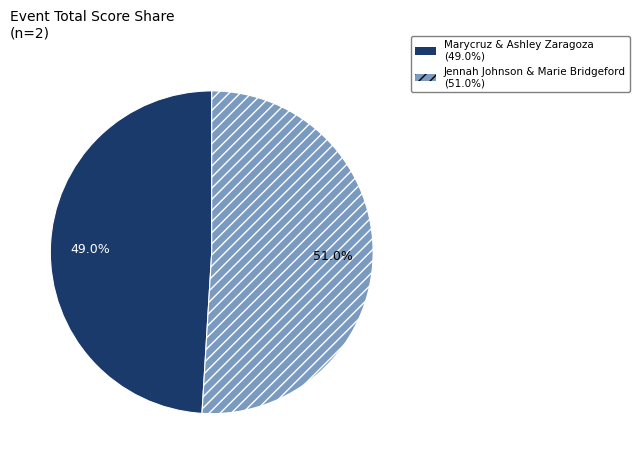

Is there any slice that represents more than half of the pie?

Yes